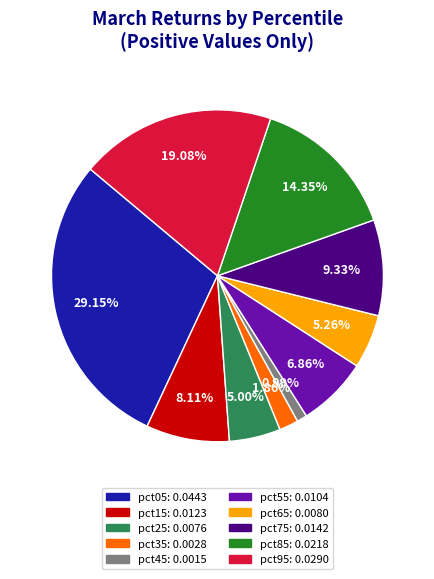

Is pct85 the majority of the pie?

No